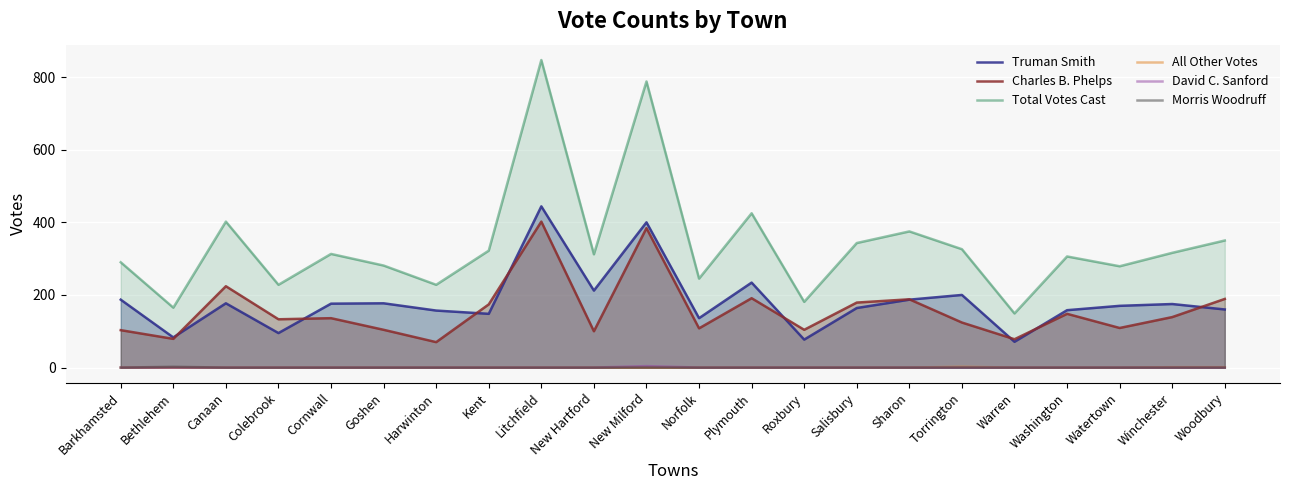

Where is the first local maximum for Charles B. Phelps?

Canaan